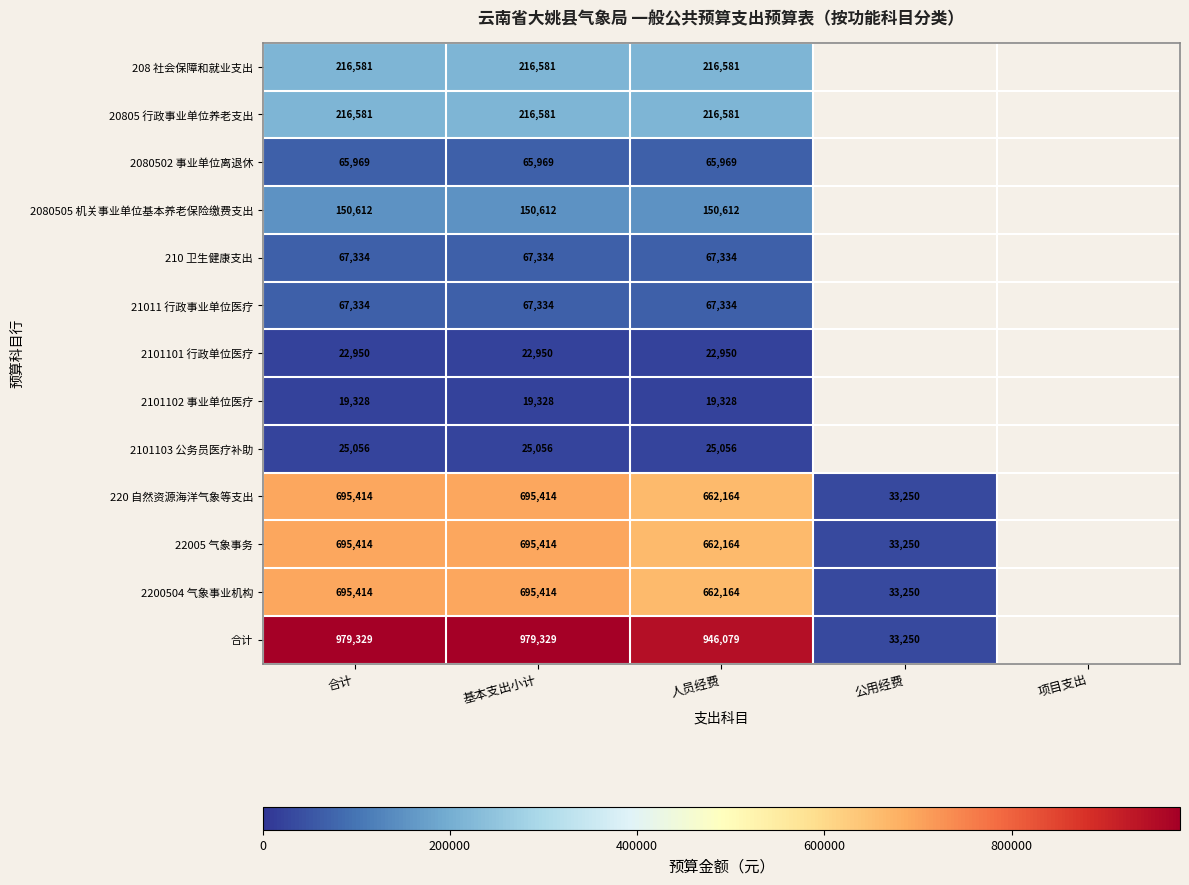

True or false: 2080502 事业单位离退休 has a value of 65969 at 人员经费.

True